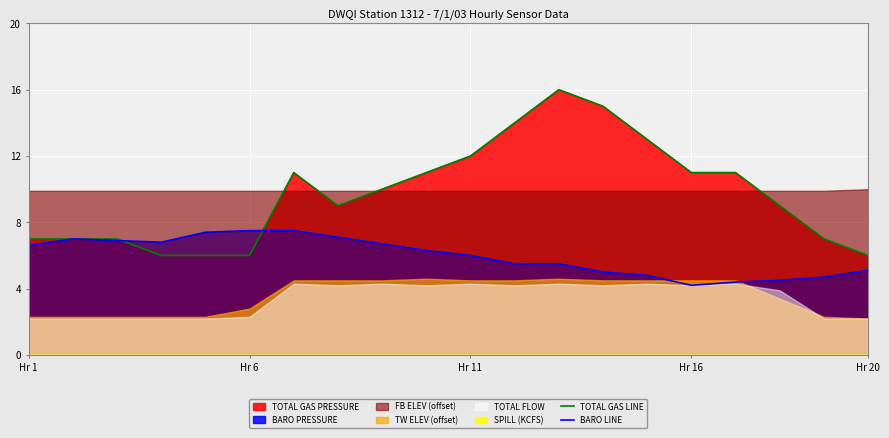

Is it true that TOTAL GAS LINE equals 12.0 at Hr 11?

True